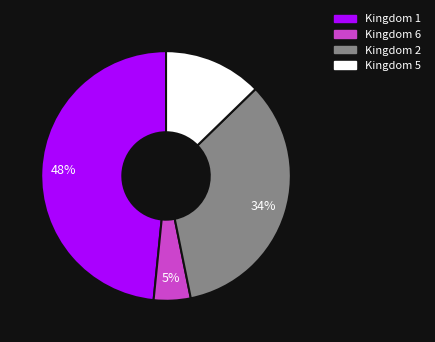

To the nearest percent, what is the average slice percentage?

25%